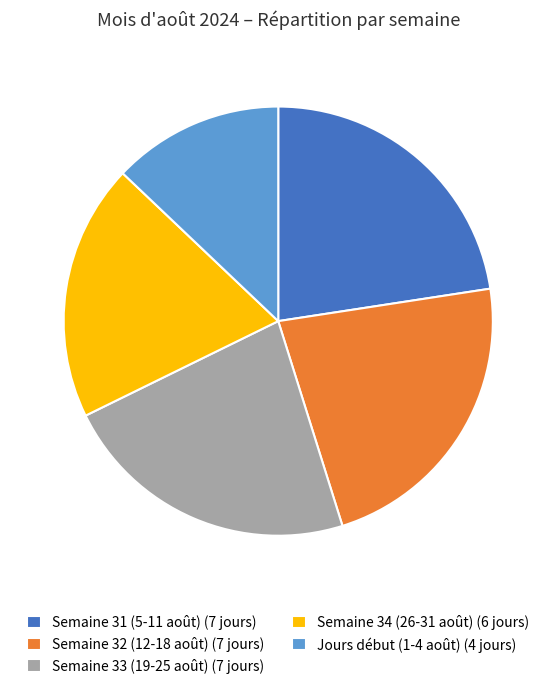

Which category has the smallest portion of the pie?

Jours début (1-4 août) (4 jours)